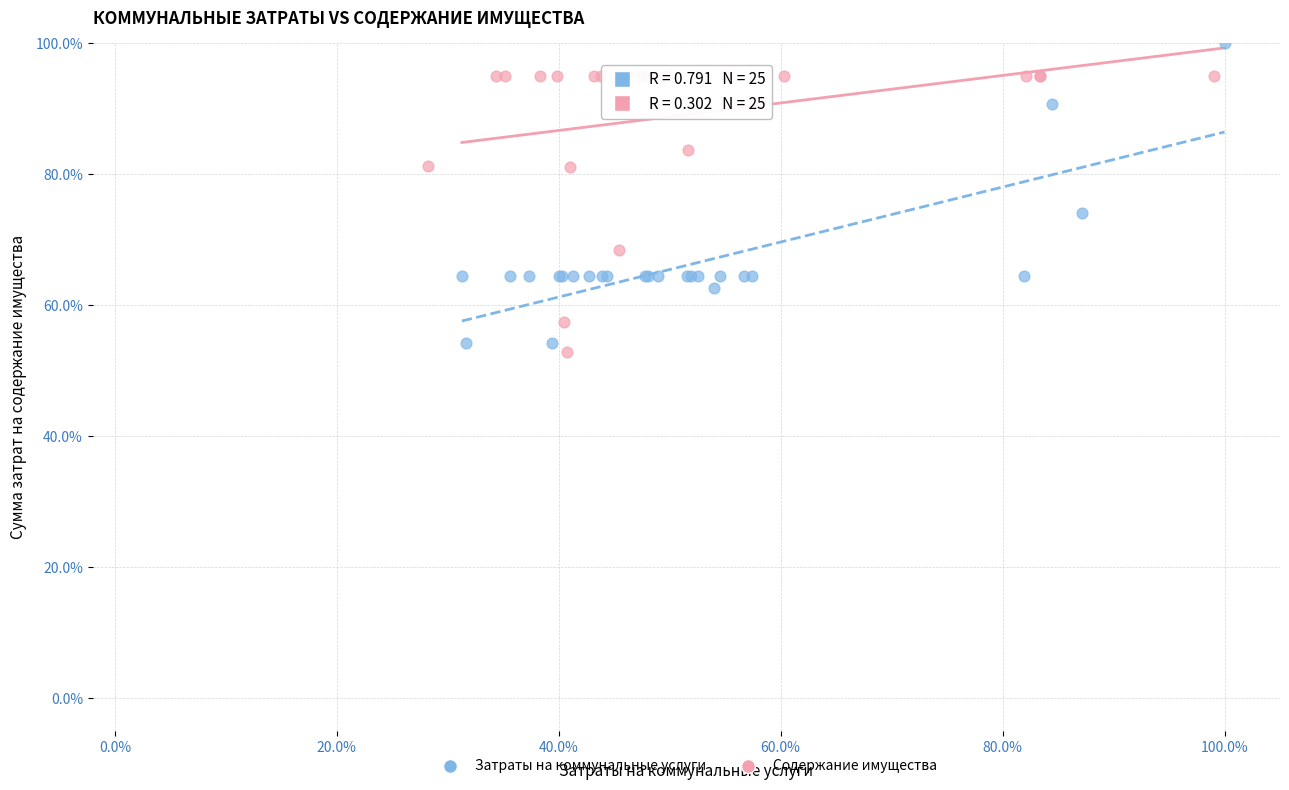

Which series contains the highest Y value?

Затраты на коммунальные услуги